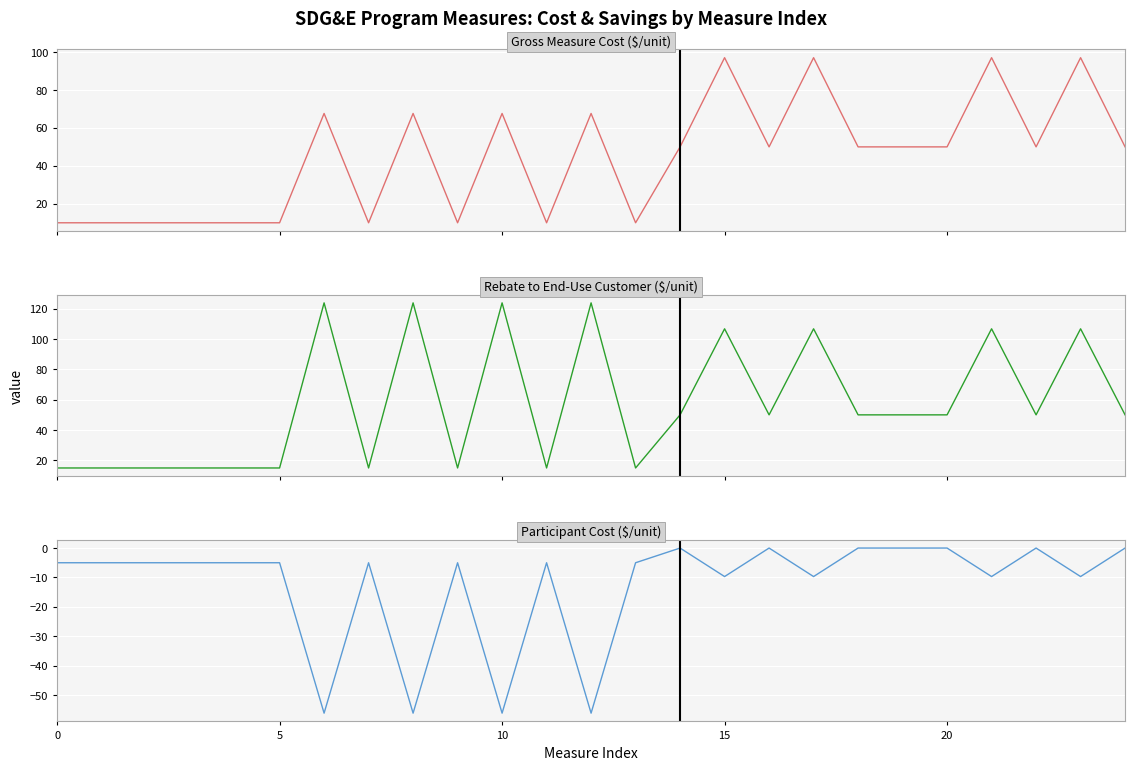

True or false: Participant cost and Gross Measure Cost intersect in this chart.

False